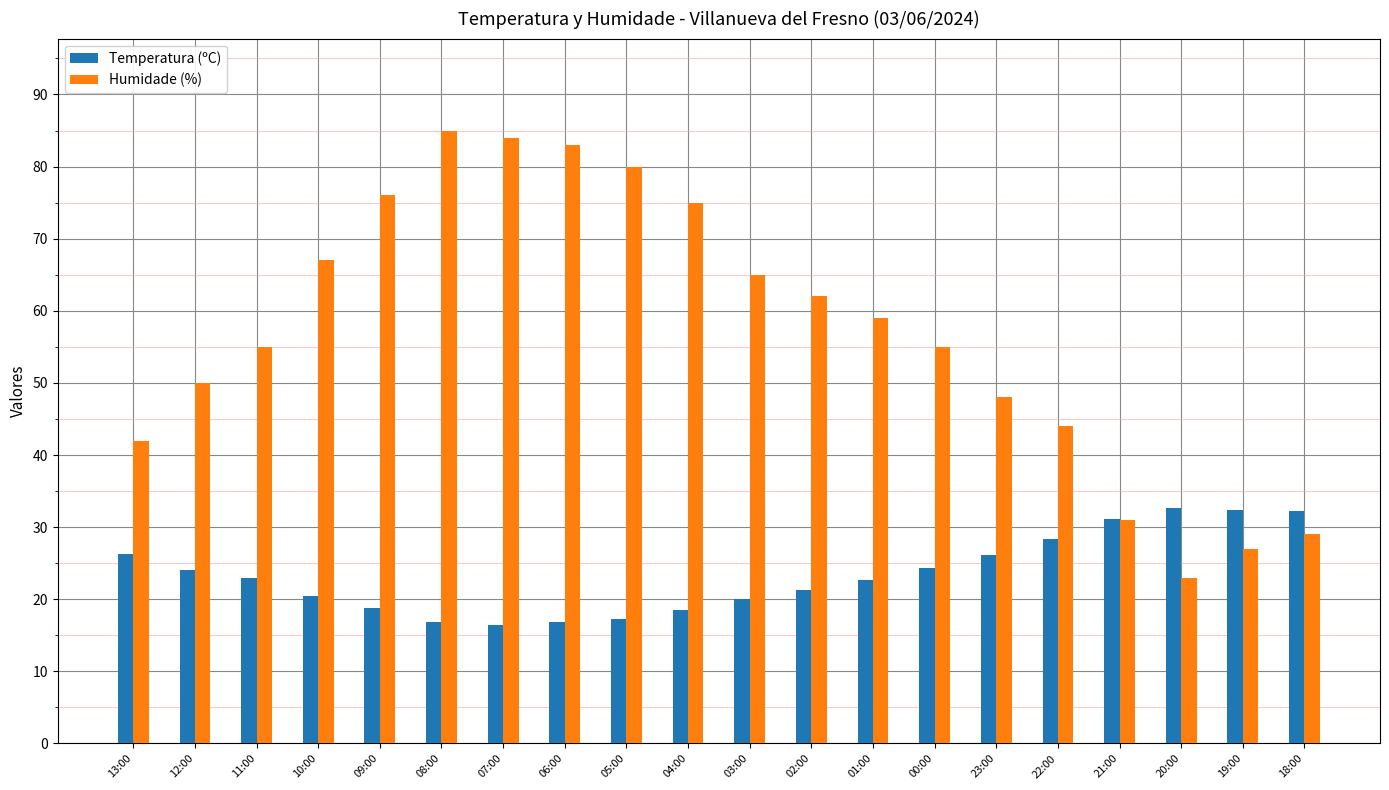

The value of Temperatura (ºC) at 08:00 is 11.8. True or false?

False